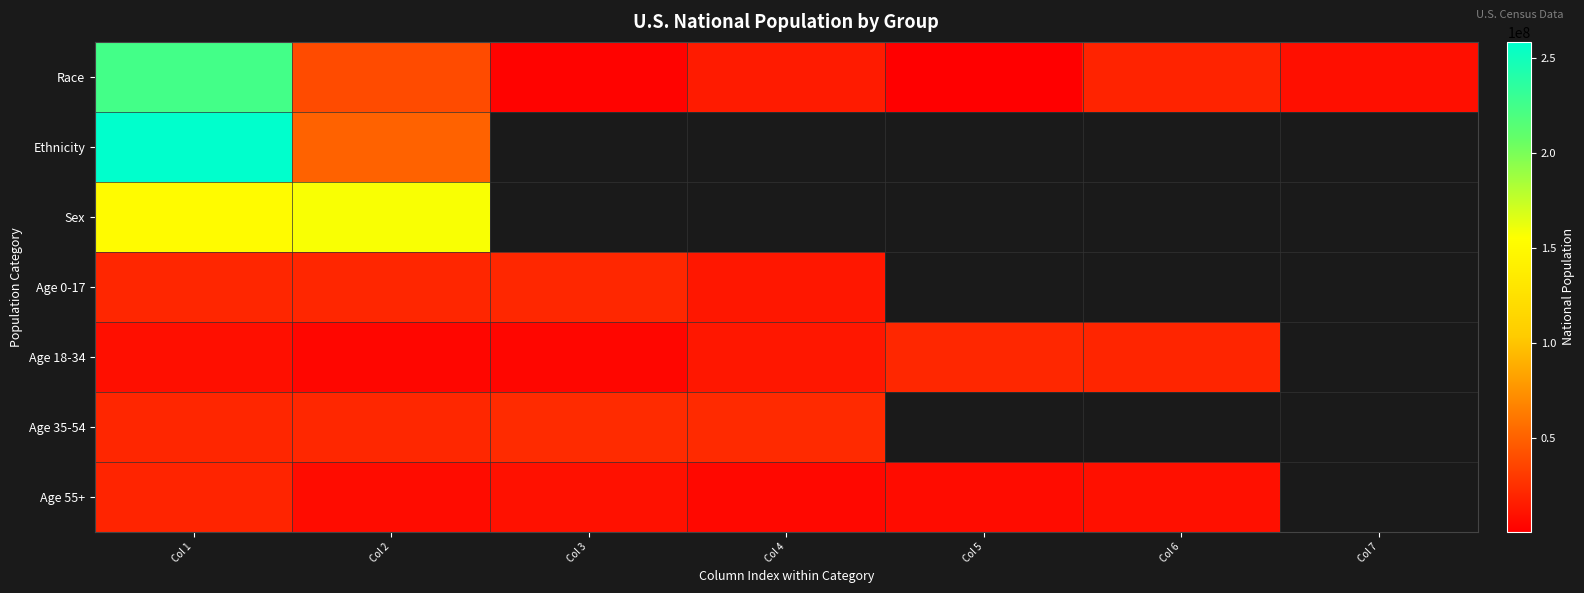

What is the greatest value displayed?

258267944.0